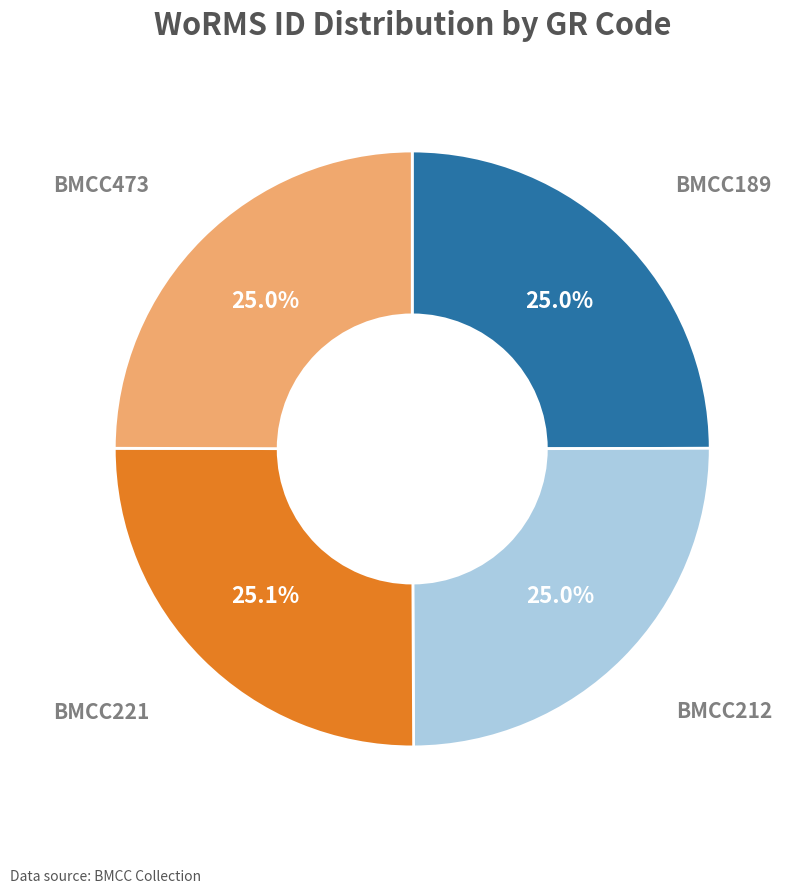

Is there a majority slice in this chart?

No